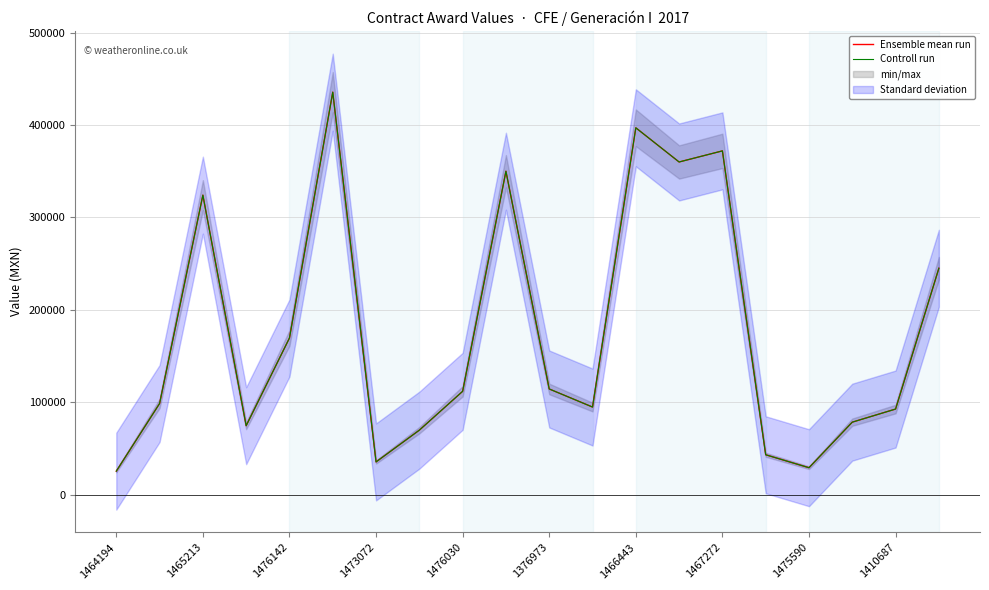

True or false: Controll run and Ensemble mean run cross at least once.

False